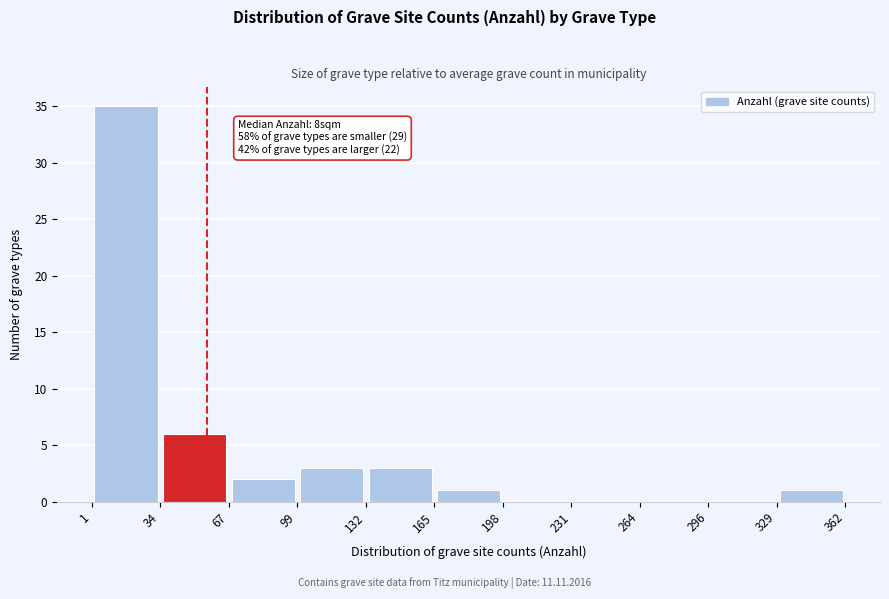

Which range on the x-axis has the tallest bar?

1 to 34